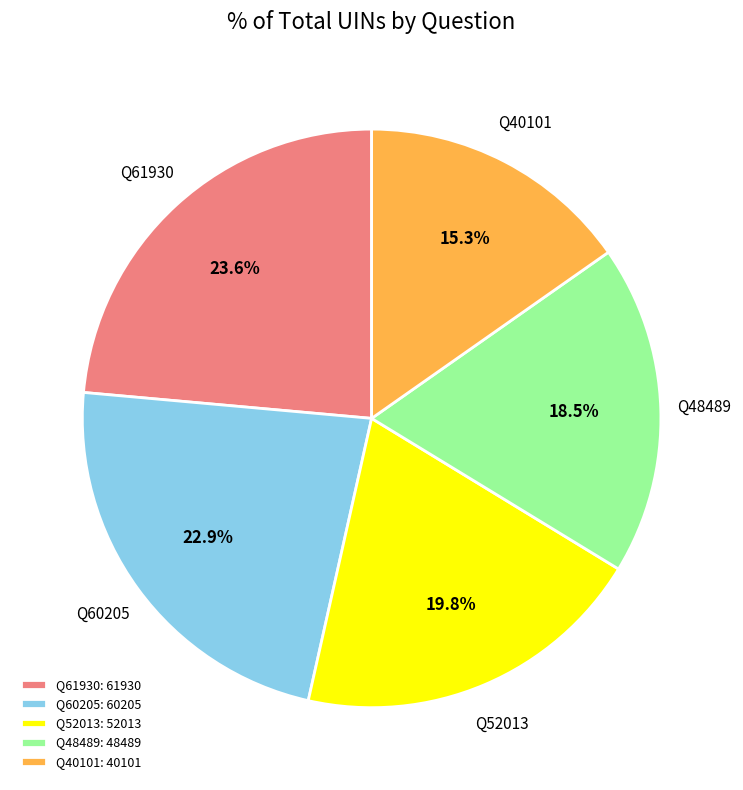

What is the total percentage of Q60205 and Q40101?

38.2%